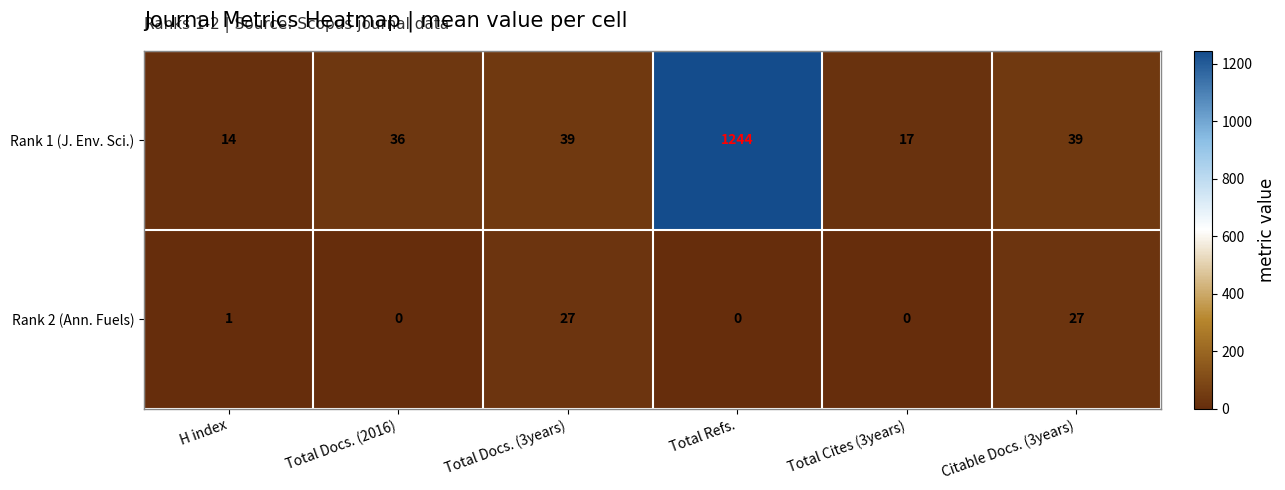

The Rank 1 (J. Env. Sci.) series shows 8 at H index. True or false?

False